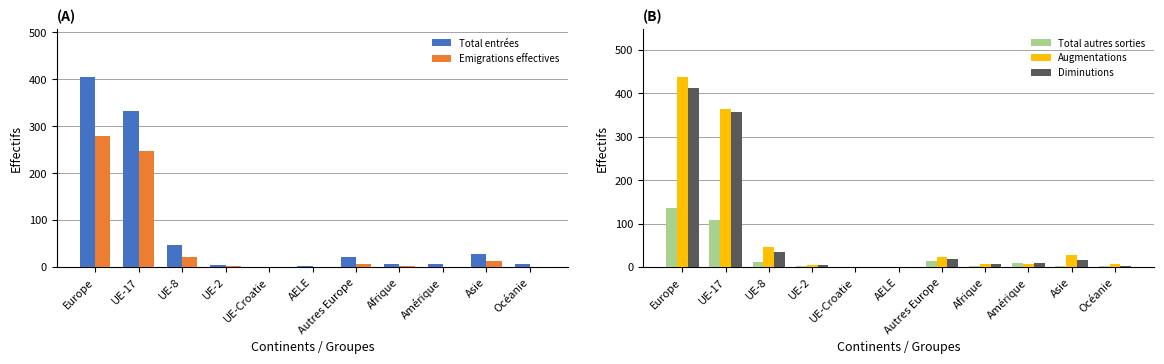

True or false: Total entrées has a value of 434 at UE-17.

False